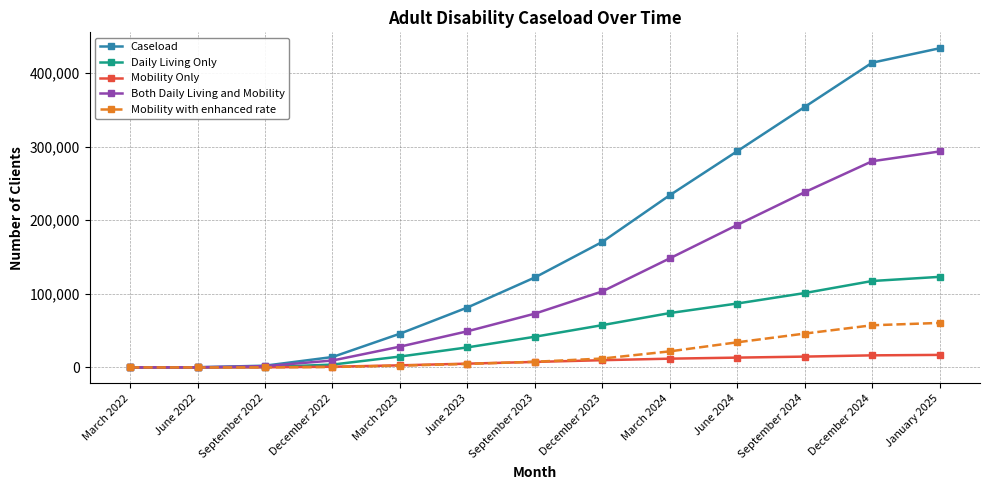

Is it true that Both Daily Living and Mobility equals 280250 at December 2024?

True